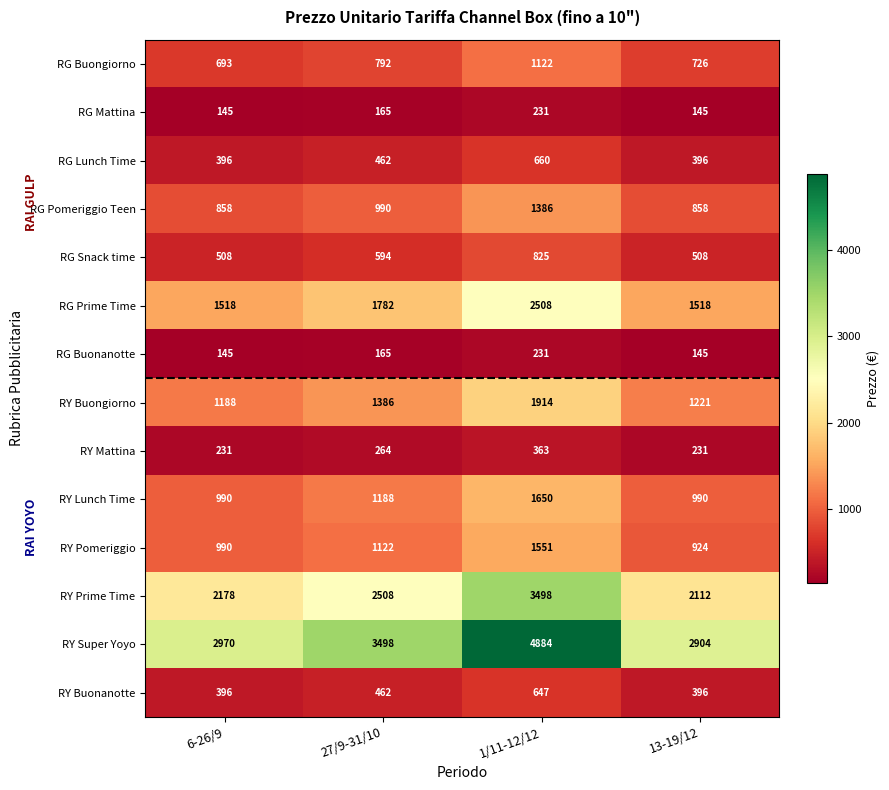

What is the sum of all RY Super Yoyo values?

14256